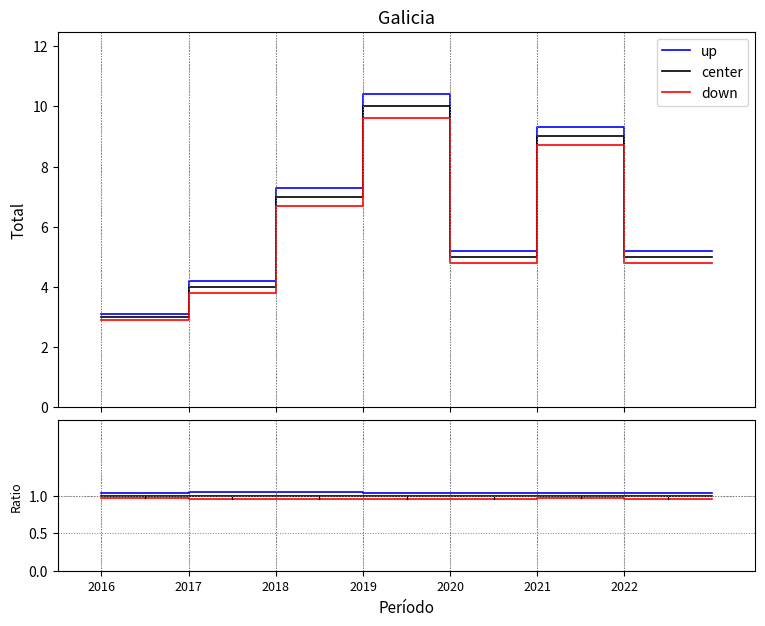

The down series shows 1.5 at 2021. True or false?

False